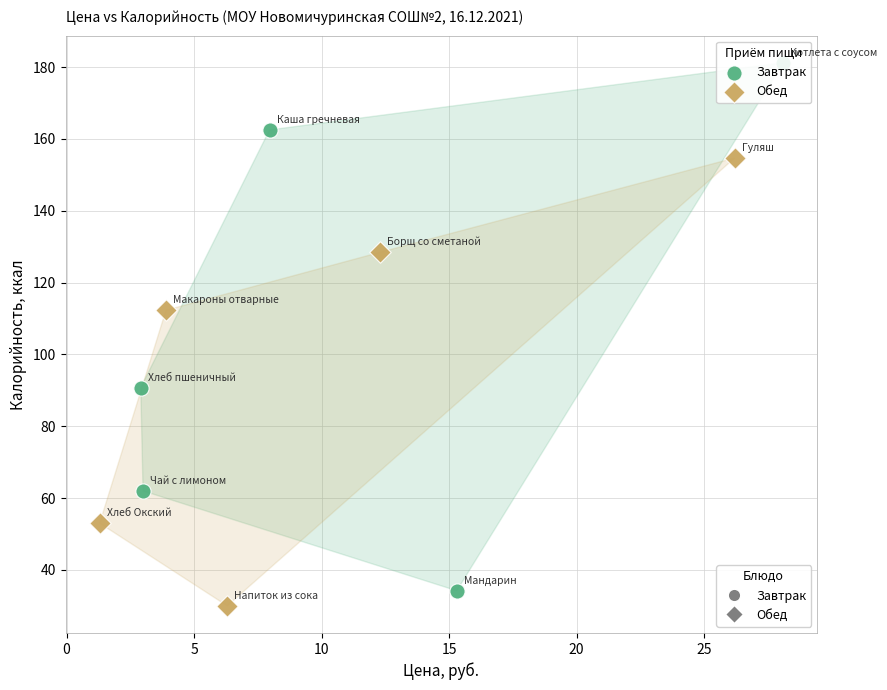

Which series reaches the maximum Y coordinate?

Завтрак